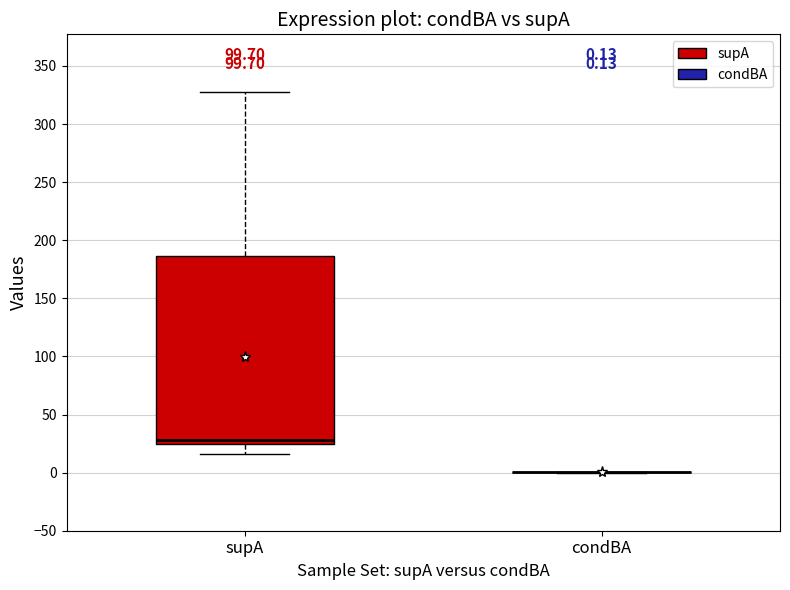

Comparing the boxes themselves (not the whiskers), which one is the tallest?

supA